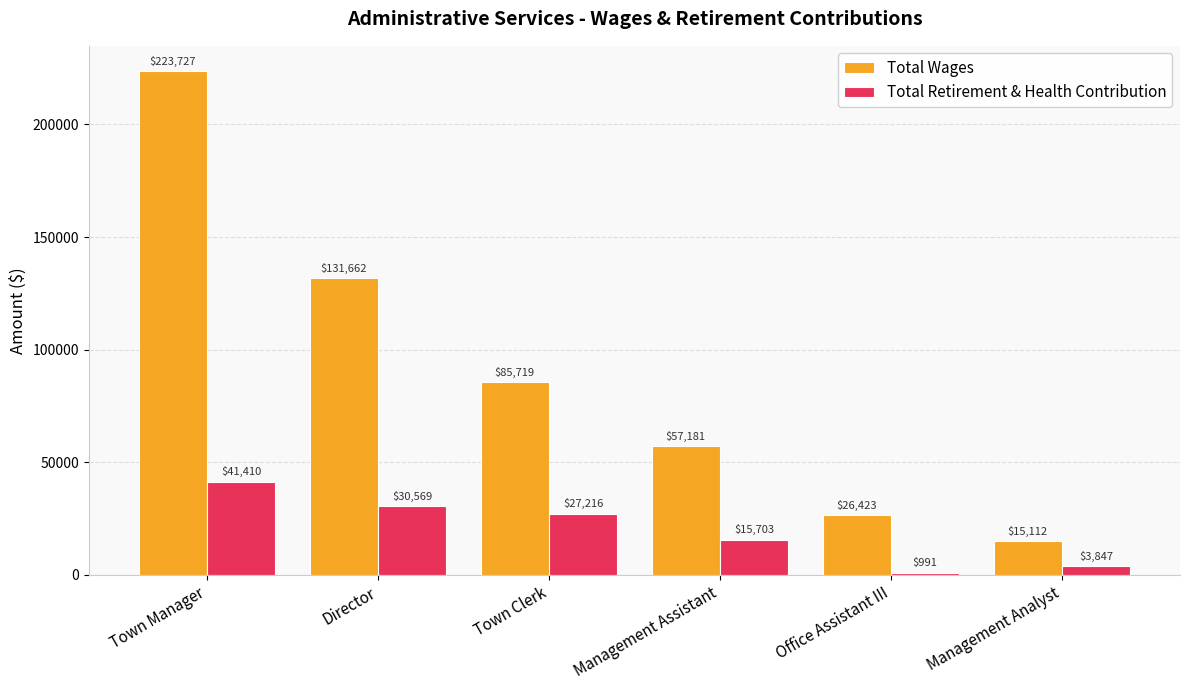

Rank the series by their average value, from lowest to highest.

Total Retirement & Health Contribution, Total Wages